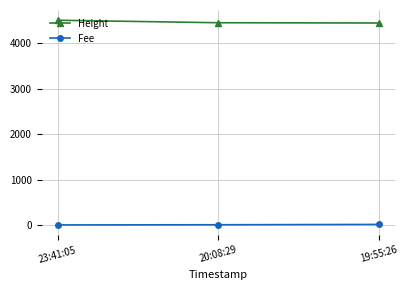

Which series has the largest total across all categories?

Height